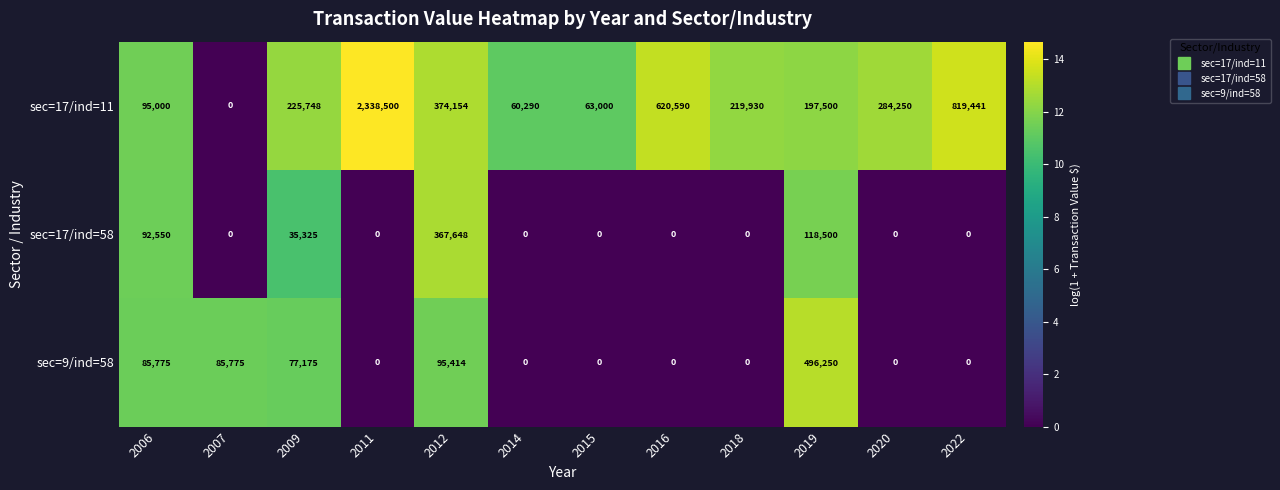

What is the difference between the maximum and minimum values in the sec=9/ind=58 series?

496250